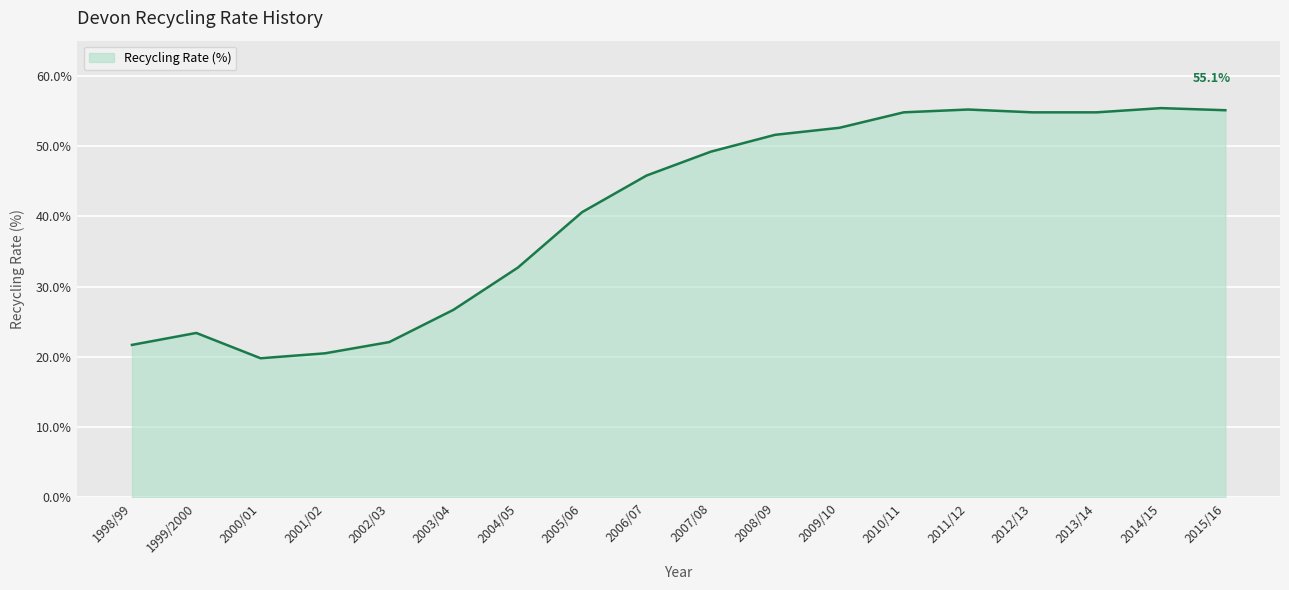

What position from the left is 2007/08?

10